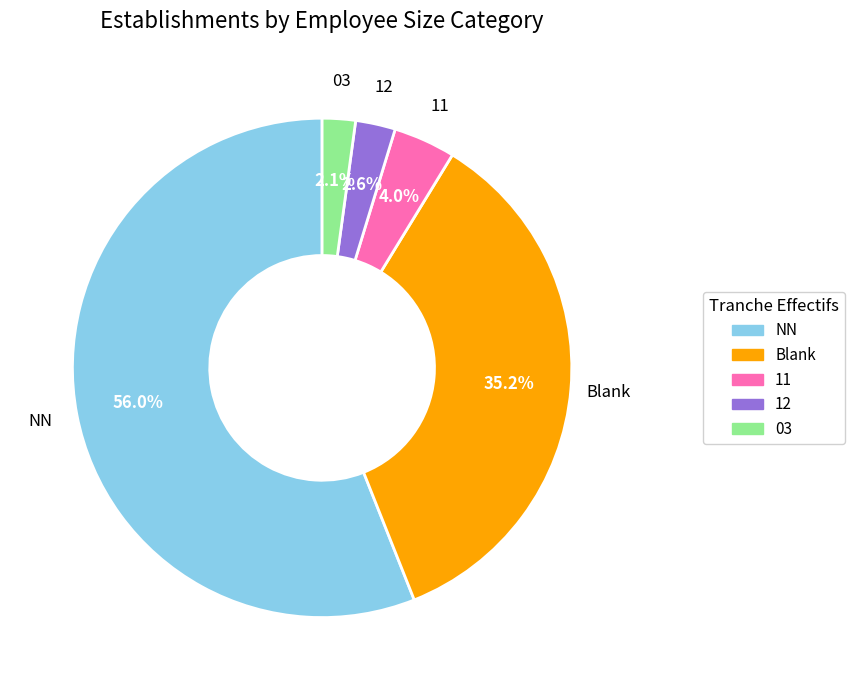

Is there a majority slice in this chart?

Yes